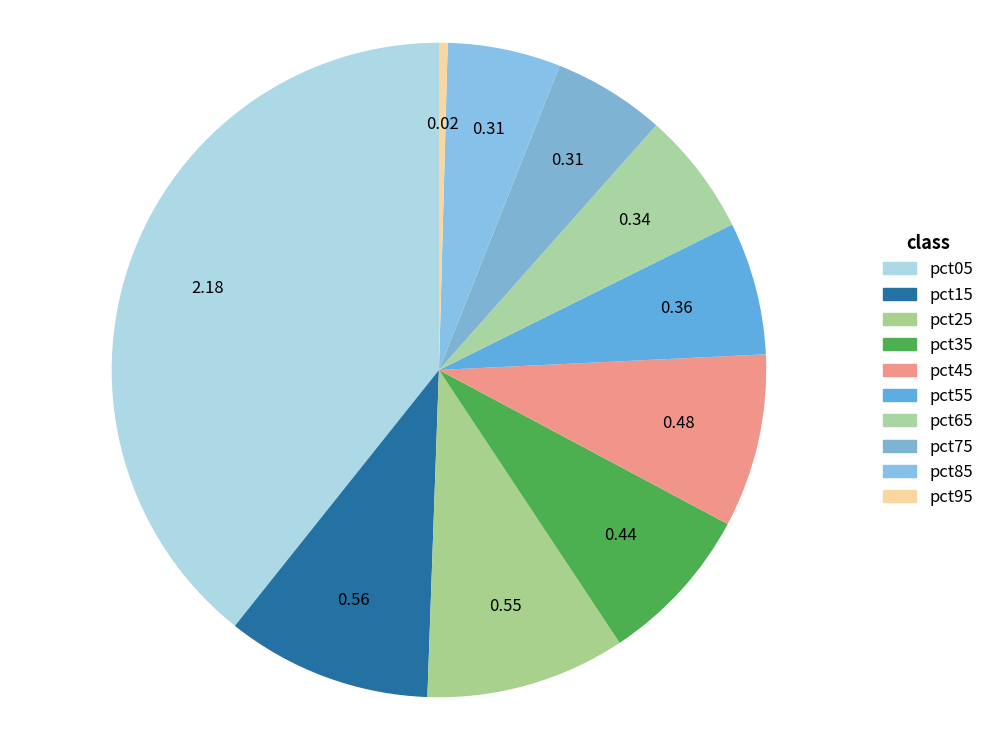

To the nearest percent, what portion does pct55 represent?

7%